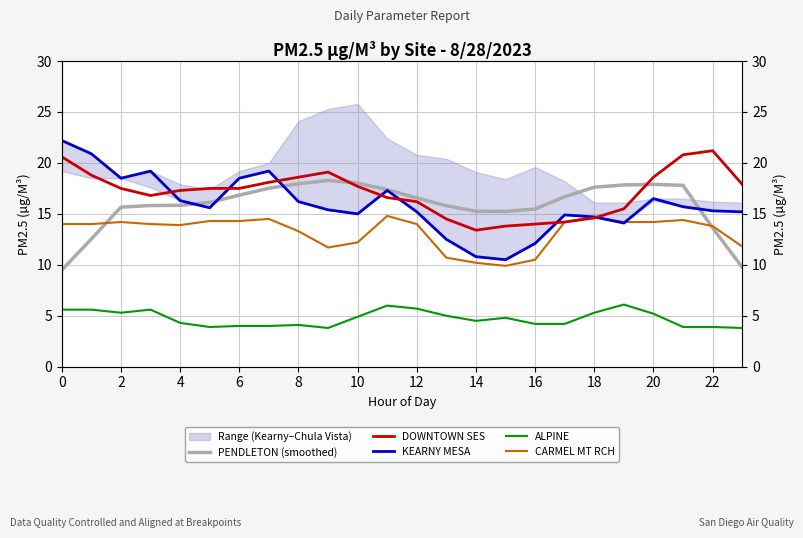

Rank the series by their maximum value, from highest to lowest.

KEARNY MESA, DOWNTOWN SES, PENDLETON (smoothed), CARMEL MT RCH, ALPINE